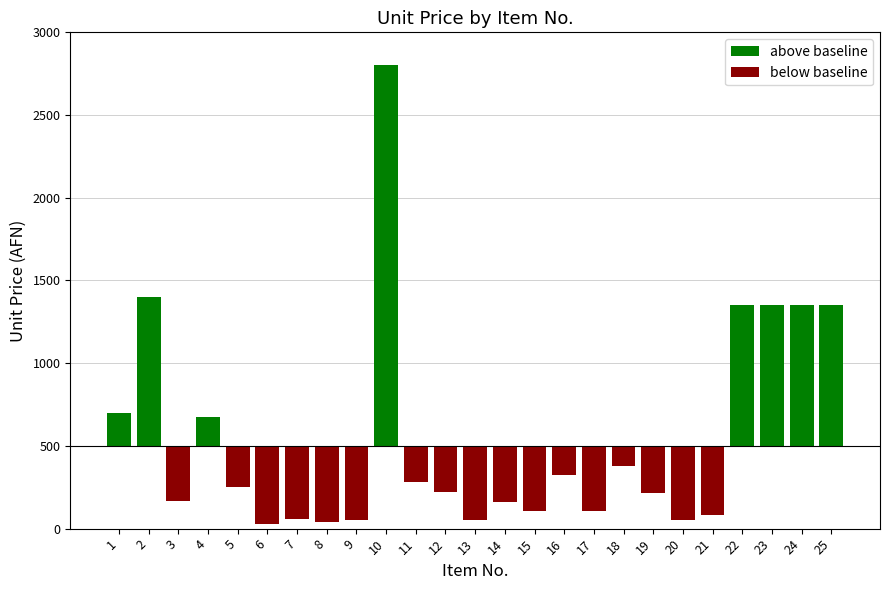

At 25, list the series in order from smallest to largest.

below baseline, above baseline